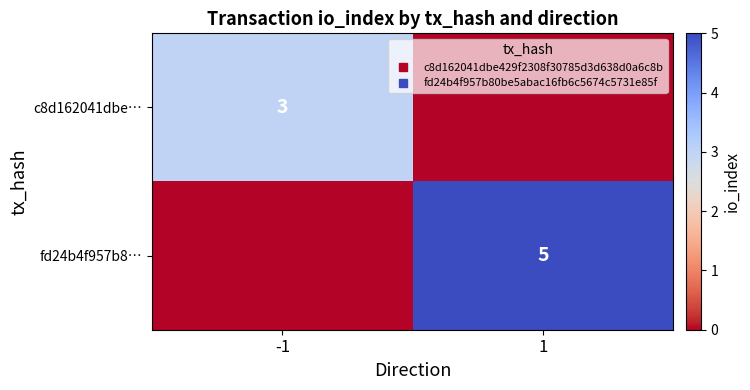

What is the total value across all series at -1?

3